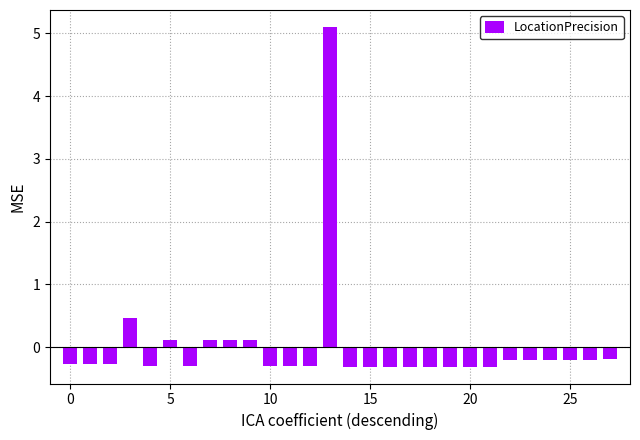

What is the value of the 26th bar from the left?

-0.2